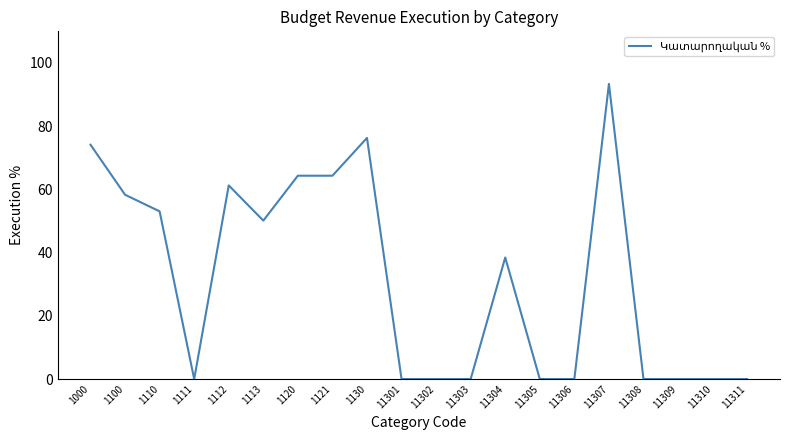

What is the maximum value shown in the chart?

93.4